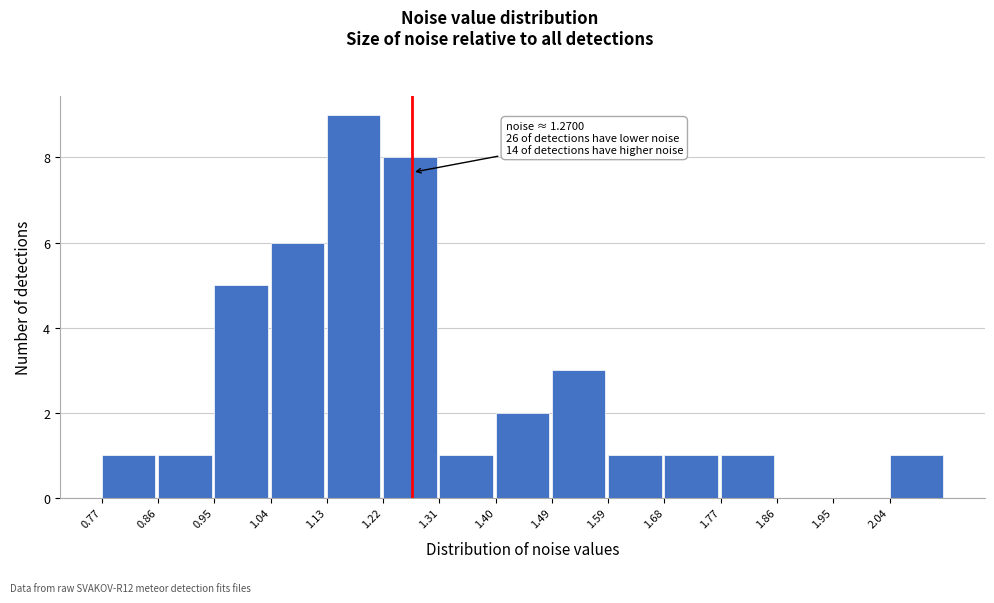

Which range on the x-axis has the tallest bar?

1.13 to 1.22